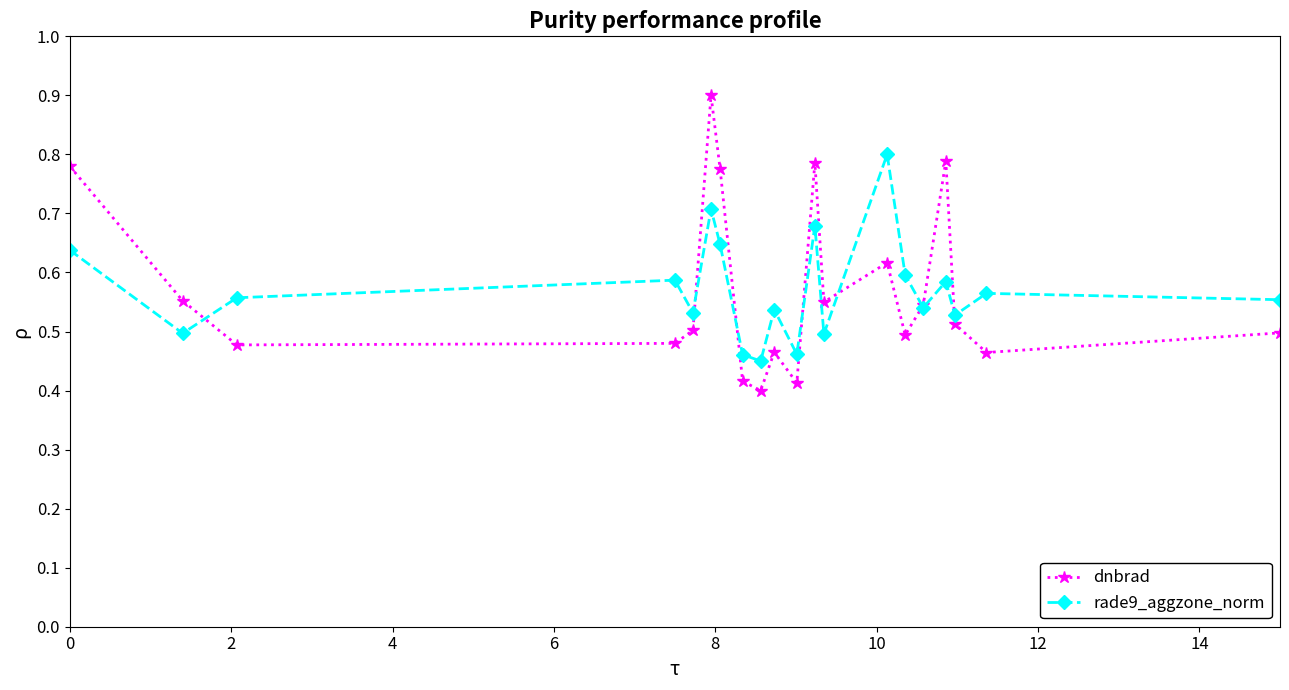

What is the value of the dnbrad point at the 6th from the left?

0.9